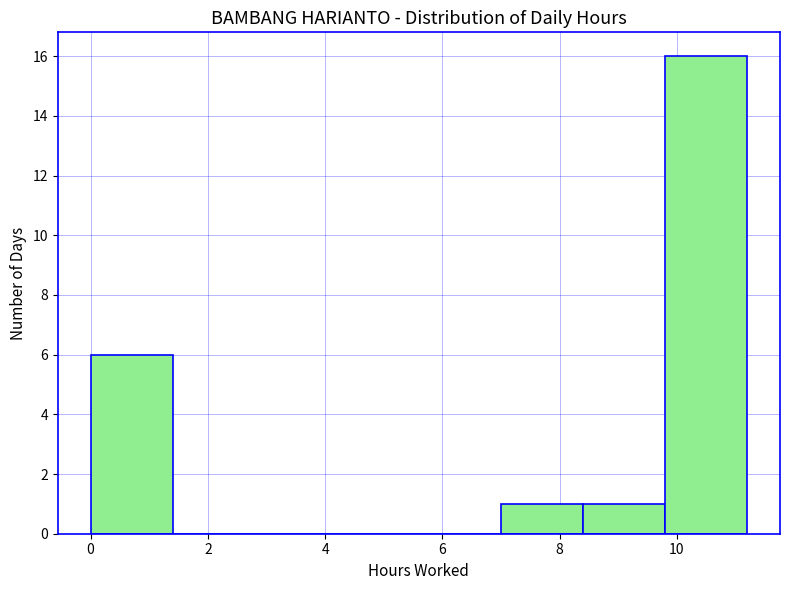

Which range on the x-axis has the tallest bar?

9.8 to 11.2